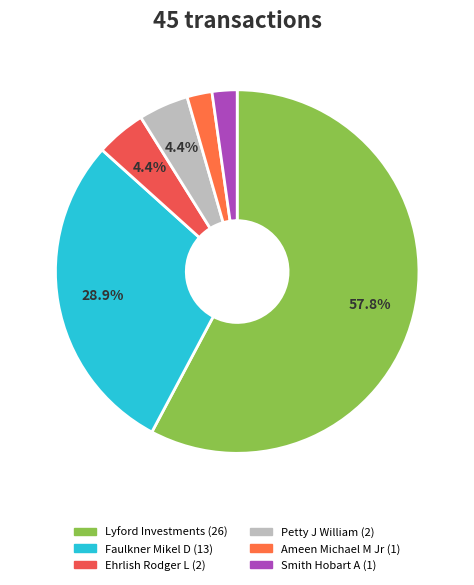

How many slices are in this pie chart?

6